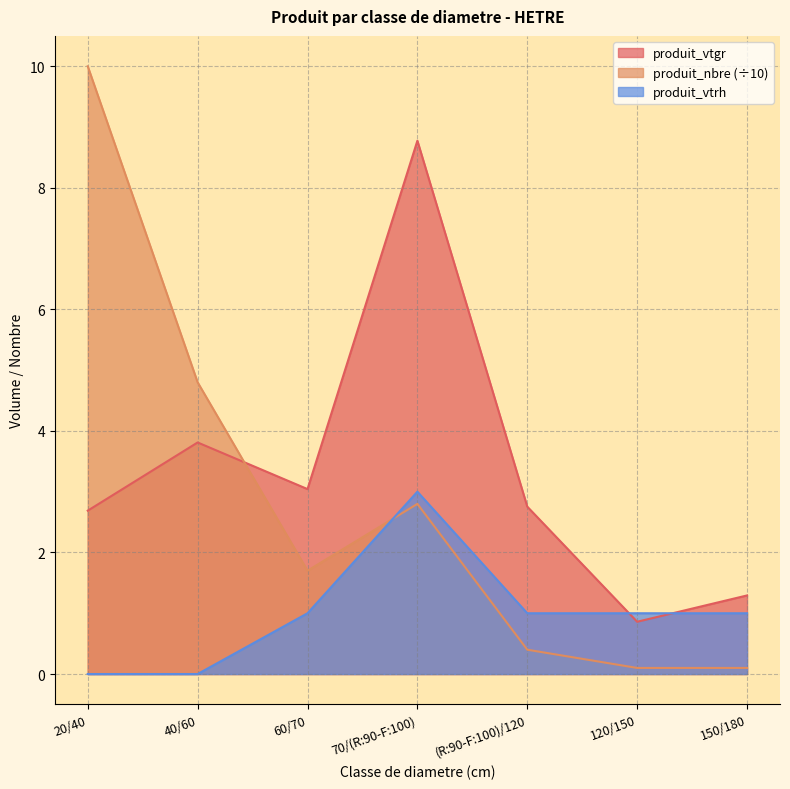

True or false: produit_vtrh and produit_nbre cross at least once.

True